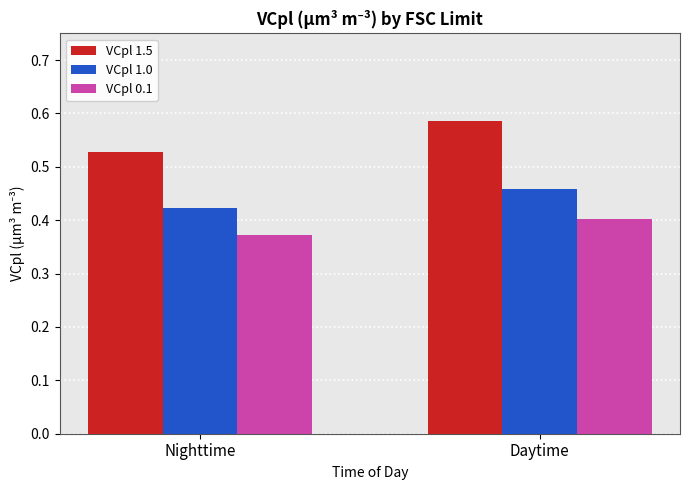

Is it true that VCpl 0.1 equals 0.1 at Nighttime?

False